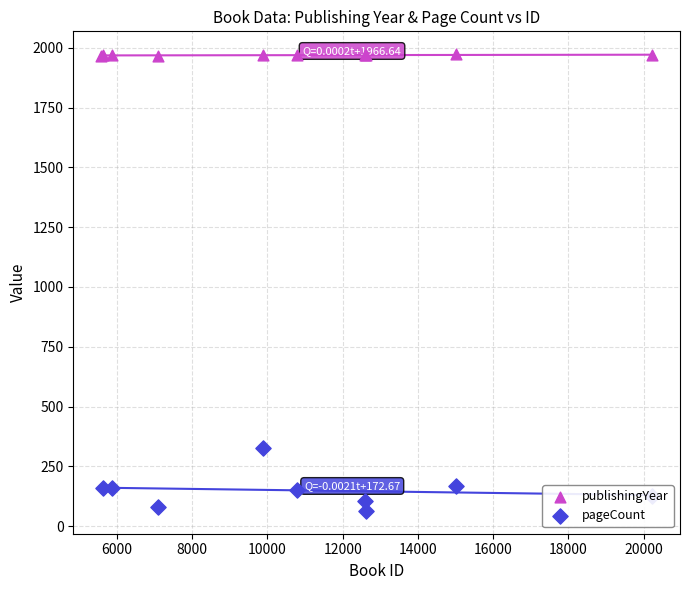

Which series has the widest spread of Y values?

pageCount